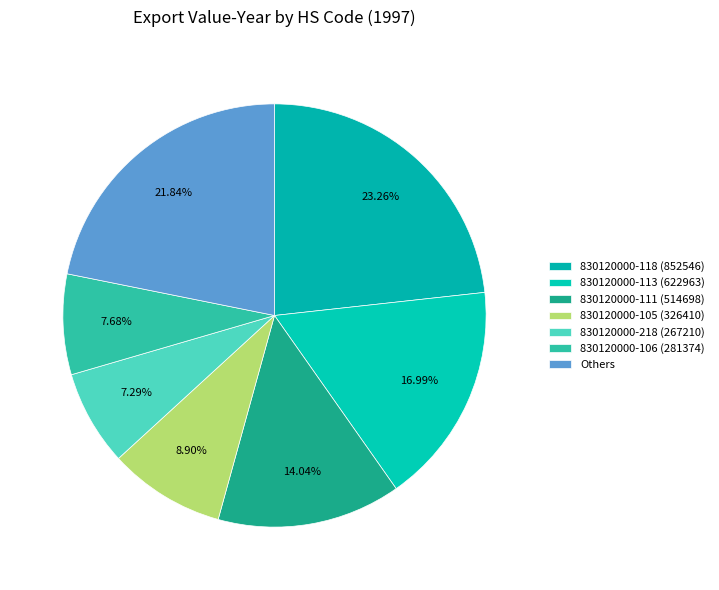

How many slices are in this pie chart?

7